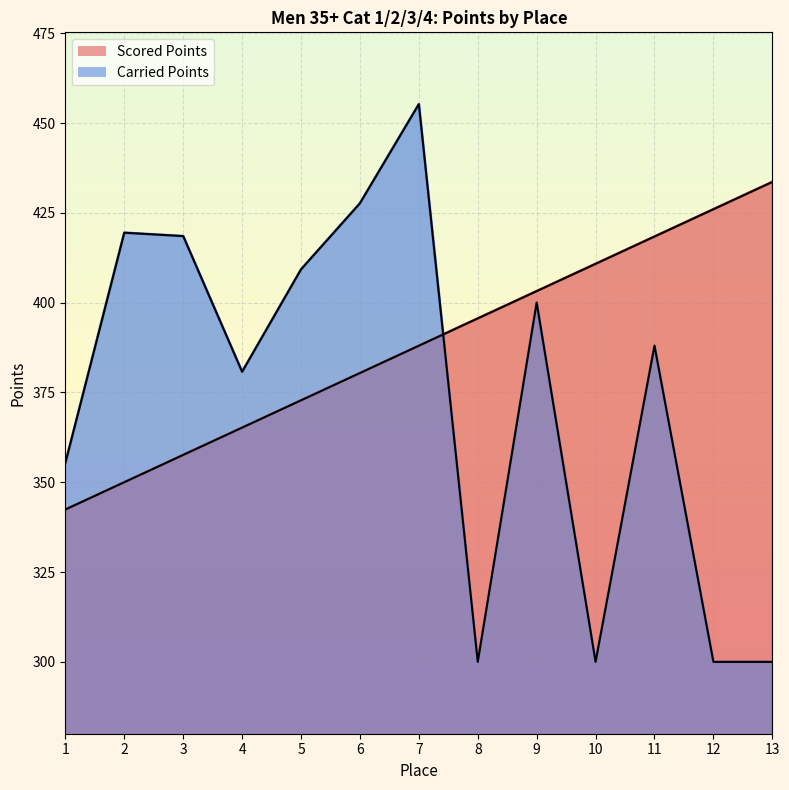

List the series in order of their overall mean, highest first.

Scored Points, Carried Points